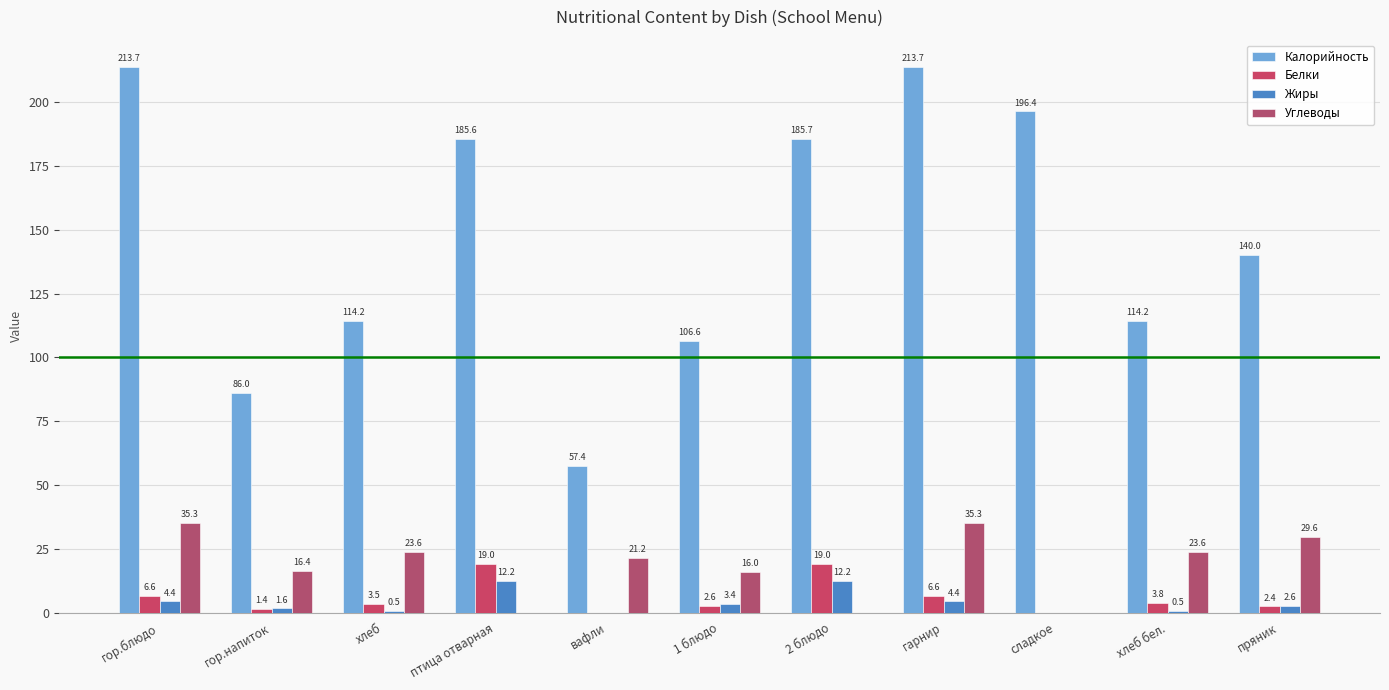

What is the average value of the Углеводы series?

18.3